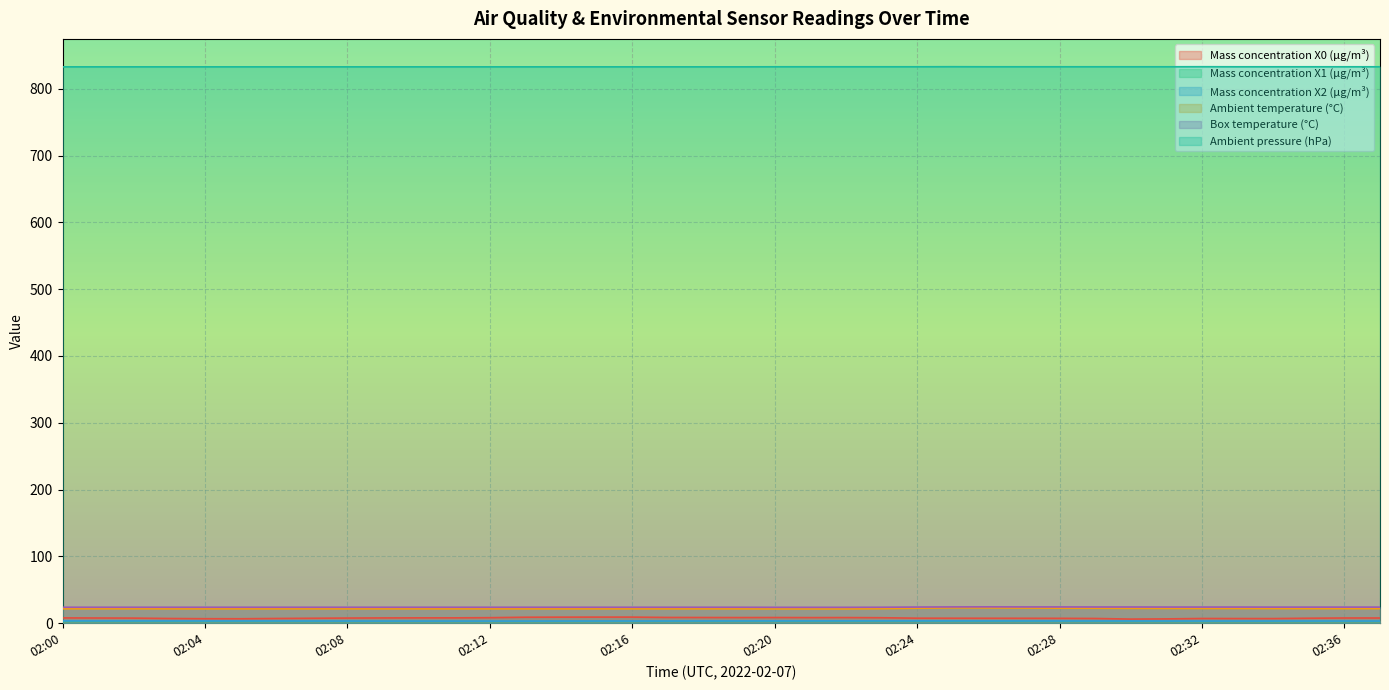

At how many categories does at least one series exceed 231?

38